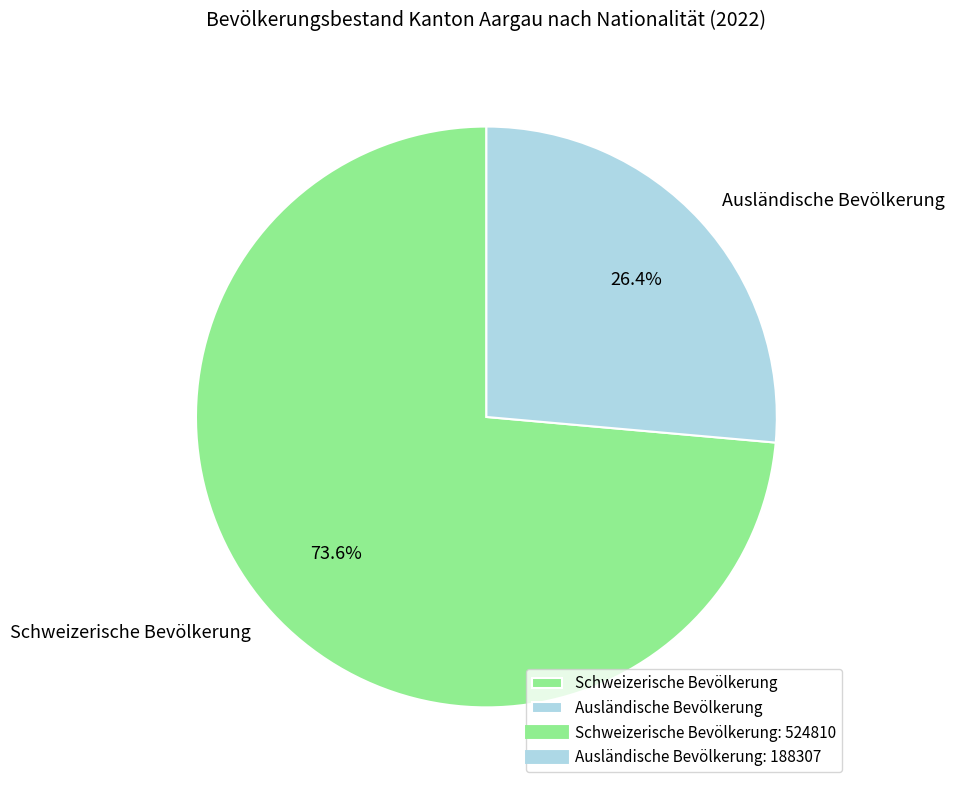

What is the smallest slice in the pie chart?

Ausländische Bevölkerung